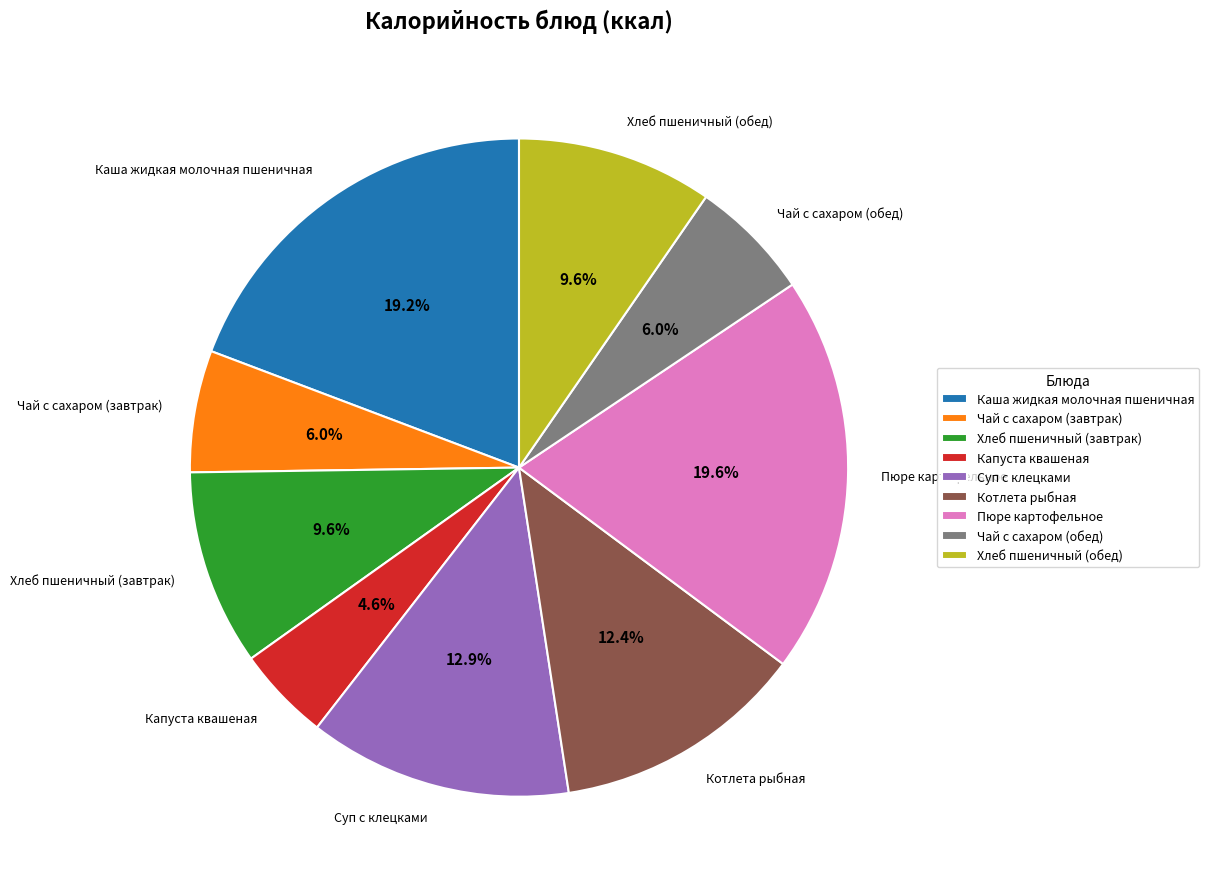

What percentage is the Хлеб пшеничный (обед) slice, to the nearest percent?

10%